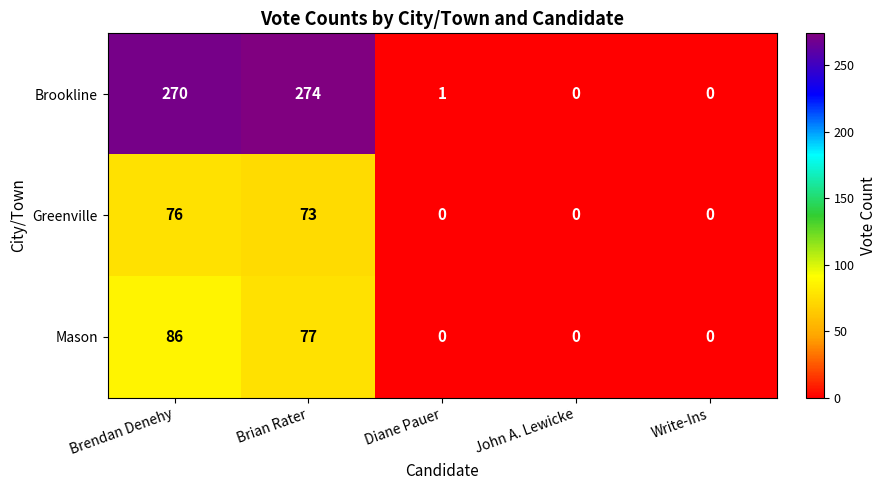

At how many categories does at least one series exceed 192?

2